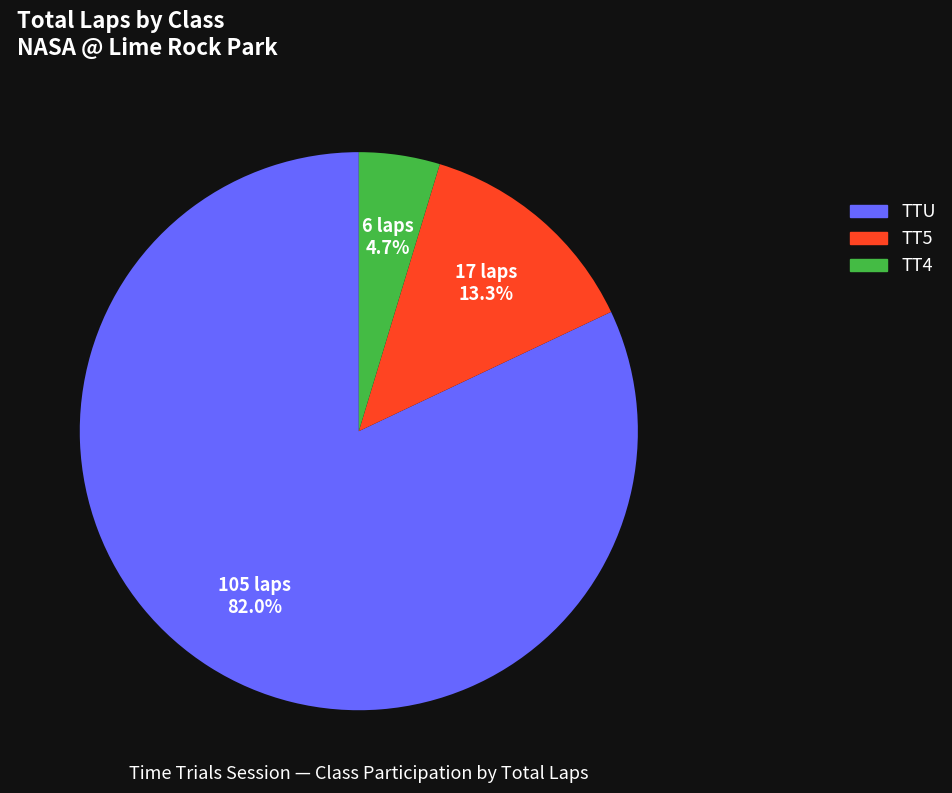

Which has a higher value, TT5 or TTU?

TTU